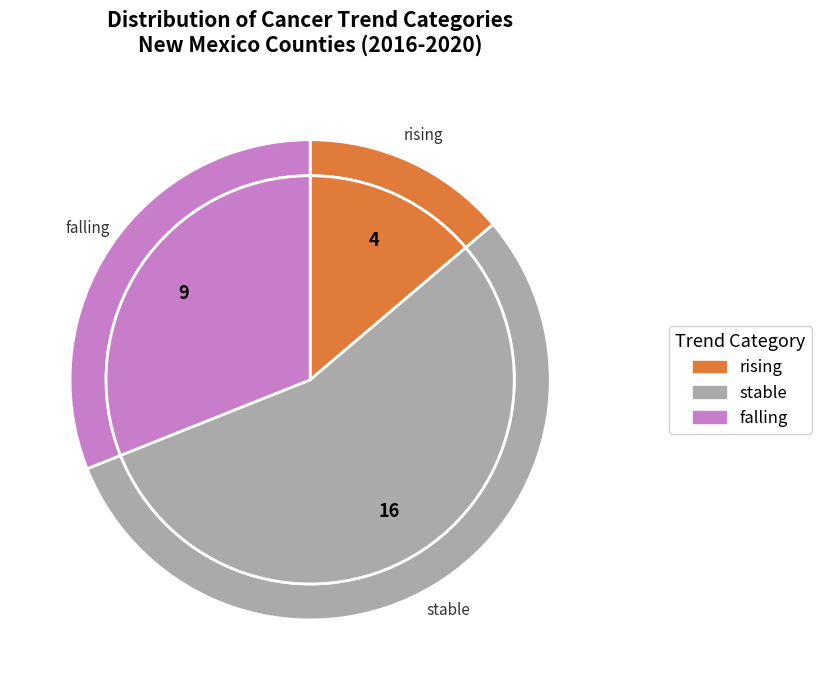

How many slices are in this pie chart?

3